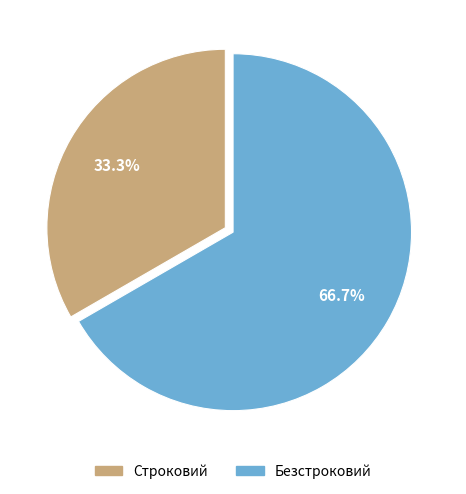

Which slice is the smallest?

Строковий